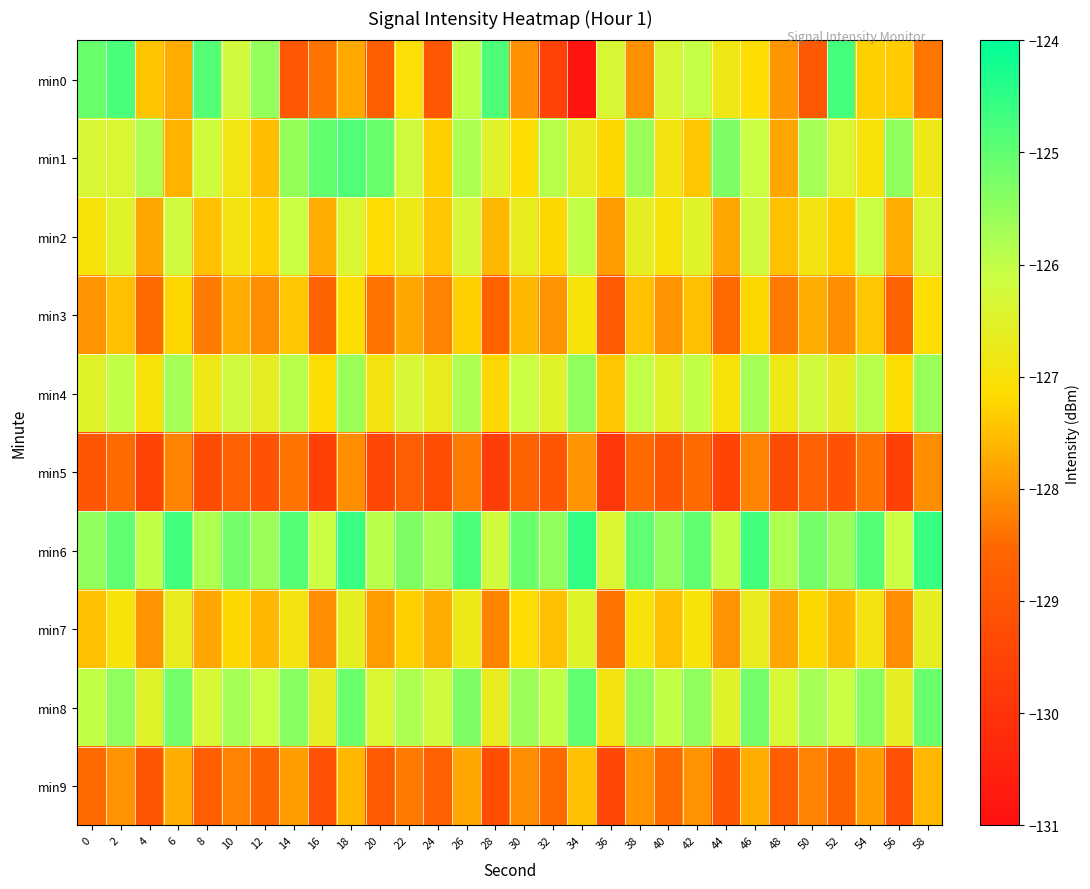

Reading left to right, list all the values displayed in this chart.

min0: 0=-125.1	2=-124.8	4=-127.4	6=-127.7	8=-124.9	10=-126.2	12=-125.5	14=-129.0	16=-128.4	18=-127.8	20=-128.8	22=-127.1	24=-129.0	26=-126.0	28=-124.8	30=-128.0	32=-129.6	34=-130.9	36=-126.3	38=-128.0	40=-126.3	42=-126.0	44=-126.9	46=-127.1	48=-128.0	50=-128.9	52=-124.7	54=-127.3	56=-127.4	58=-128.4
min1: 0=-126.4	2=-126.4	4=-125.8	6=-127.7	8=-126.2	10=-126.9	12=-127.5	14=-125.5	16=-125.0	18=-124.8	20=-125.1	22=-126.2	24=-127.3	26=-125.8	28=-126.5	30=-127.1	32=-125.9	34=-126.7	36=-127.2	38=-125.6	40=-126.9	42=-127.4	44=-125.3	46=-126.1	48=-127.8	50=-125.7	52=-126.4	54=-127.0	56=-125.5	58=-126.8
min2: 0=-127.0	2=-126.5	4=-127.8	6=-126.2	8=-127.5	10=-126.9	12=-127.3	14=-126.1	16=-127.7	18=-126.4	20=-127.1	22=-126.8	24=-127.4	26=-126.3	28=-127.6	30=-126.7	32=-127.2	34=-126.0	36=-127.9	38=-126.6	40=-127.0	42=-126.5	44=-127.8	46=-126.2	48=-127.5	50=-126.9	52=-127.3	54=-126.1	56=-127.7	58=-126.4
min3: 0=-128.0	2=-127.5	4=-128.5	6=-127.2	8=-128.3	10=-127.7	12=-128.1	14=-127.4	16=-128.6	18=-127.1	20=-128.4	22=-127.8	24=-128.2	26=-127.3	28=-128.7	30=-127.6	32=-128.0	34=-127.0	36=-128.9	38=-127.5	40=-128.0	42=-127.5	44=-128.5	46=-127.2	48=-128.3	50=-127.7	52=-128.1	54=-127.4	56=-128.6	58=-127.1
min4: 0=-126.5	2=-126.0	4=-127.0	6=-125.7	8=-126.8	10=-126.2	12=-126.6	14=-125.9	16=-127.1	18=-125.6	20=-126.9	22=-126.3	24=-126.7	26=-125.8	28=-127.2	30=-126.1	32=-126.5	34=-125.5	36=-127.4	38=-126.0	40=-126.5	42=-126.0	44=-127.0	46=-125.7	48=-126.8	50=-126.2	52=-126.6	54=-125.9	56=-127.1	58=-125.6
min5: 0=-129.0	2=-128.5	4=-129.5	6=-128.2	8=-129.3	10=-128.7	12=-129.1	14=-128.4	16=-129.6	18=-128.1	20=-129.4	22=-128.8	24=-129.2	26=-128.3	28=-129.7	30=-128.6	32=-129.0	34=-128.0	36=-129.9	38=-128.5	40=-129.0	42=-128.5	44=-129.5	46=-128.2	48=-129.3	50=-128.7	52=-129.1	54=-128.4	56=-129.6	58=-128.1
min6: 0=-125.5	2=-125.0	4=-126.0	6=-124.7	8=-125.8	10=-125.2	12=-125.6	14=-124.9	16=-126.1	18=-124.6	20=-125.9	22=-125.3	24=-125.7	26=-124.8	28=-126.2	30=-125.1	32=-125.5	34=-124.5	36=-126.4	38=-125.0	40=-125.5	42=-125.0	44=-126.0	46=-124.7	48=-125.8	50=-125.2	52=-125.6	54=-124.9	56=-126.1	58=-124.6
min7: 0=-127.5	2=-127.0	4=-128.0	6=-126.7	8=-127.8	10=-127.2	12=-127.6	14=-126.9	16=-128.1	18=-126.6	20=-127.9	22=-127.3	24=-127.7	26=-126.8	28=-128.2	30=-127.1	32=-127.5	34=-126.5	36=-128.4	38=-127.0	40=-127.5	42=-127.0	44=-128.0	46=-126.7	48=-127.8	50=-127.2	52=-127.6	54=-126.9	56=-128.1	58=-126.6
min8: 0=-126.0	2=-125.5	4=-126.5	6=-125.2	8=-126.3	10=-125.7	12=-126.1	14=-125.4	16=-126.6	18=-125.1	20=-126.4	22=-125.8	24=-126.2	26=-125.3	28=-126.7	30=-125.6	32=-126.0	34=-125.0	36=-126.9	38=-125.5	40=-126.0	42=-125.5	44=-126.5	46=-125.2	48=-126.3	50=-125.7	52=-126.1	54=-125.4	56=-126.6	58=-125.1
min9: 0=-128.5	2=-128.0	4=-129.0	6=-127.7	8=-128.8	10=-128.2	12=-128.6	14=-127.9	16=-129.1	18=-127.6	20=-128.9	22=-128.3	24=-128.7	26=-127.8	28=-129.2	30=-128.1	32=-128.5	34=-127.5	36=-129.4	38=-128.0	40=-128.5	42=-128.0	44=-129.0	46=-127.7	48=-128.8	50=-128.2	52=-128.6	54=-127.9	56=-129.1	58=-127.6